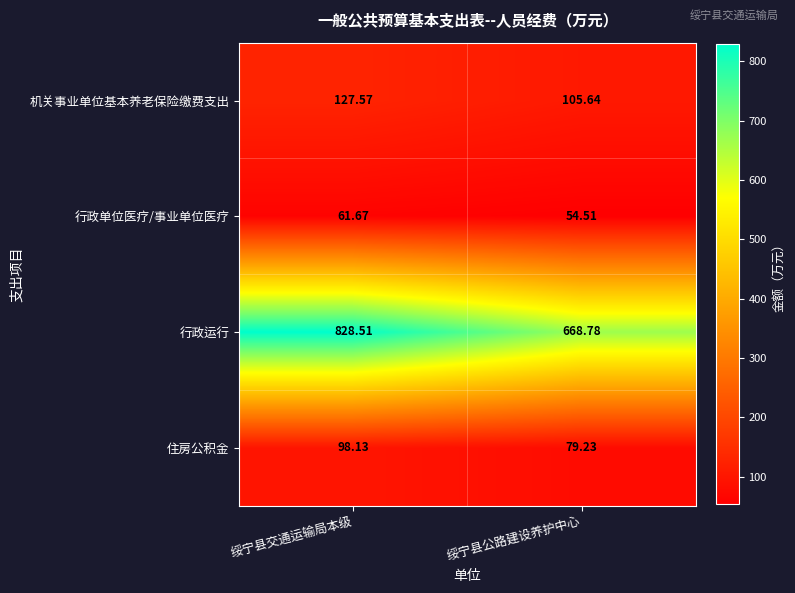

How many categories are shown in the chart?

2